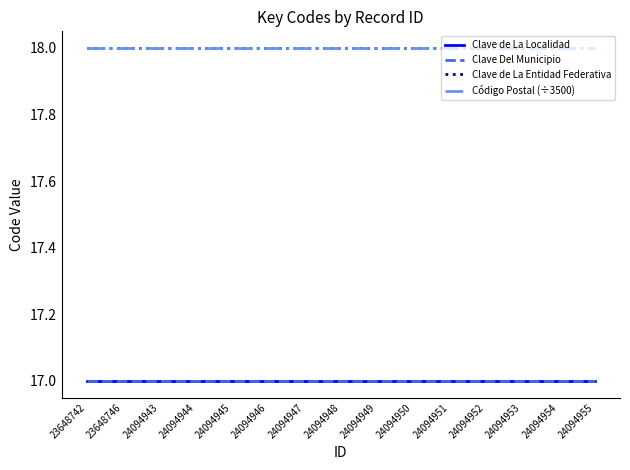

Does the chart have visible grid lines?

No